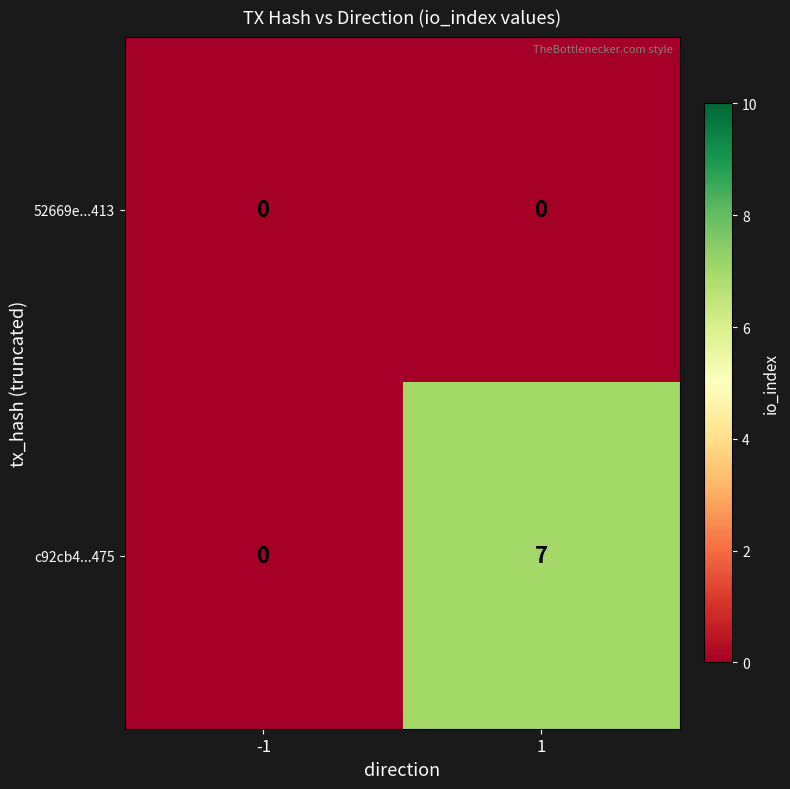

What is the greatest value displayed?

7